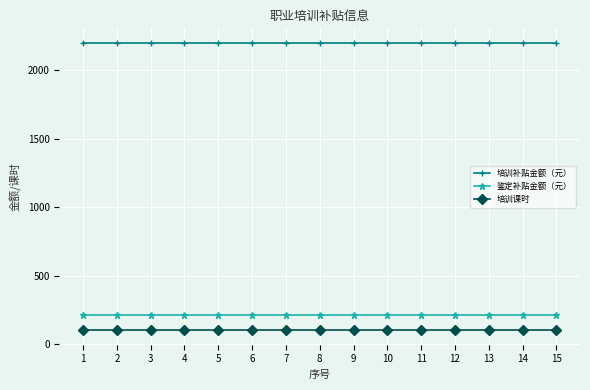

Reading left to right, list all the values displayed in this chart.

培训补贴金额（元）: 1=2200	2=2200	3=2200	4=2200	5=2200	6=2200	7=2200	8=2200	9=2200	10=2200	11=2200	12=2200	13=2200	14=2200	15=2200
鉴定补贴金额（元）: 1=210	2=210	3=210	4=210	5=210	6=210	7=210	8=210	9=210	10=210	11=210	12=210	13=210	14=210	15=210
培训课时: 1=100	2=100	3=100	4=100	5=100	6=100	7=100	8=100	9=100	10=100	11=100	12=100	13=100	14=100	15=100